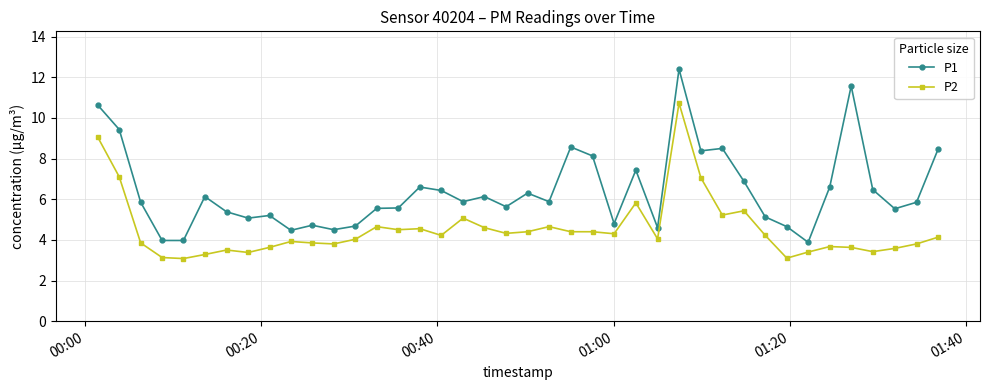

True or false: P2 has more than 1 points higher than both neighbors.

True